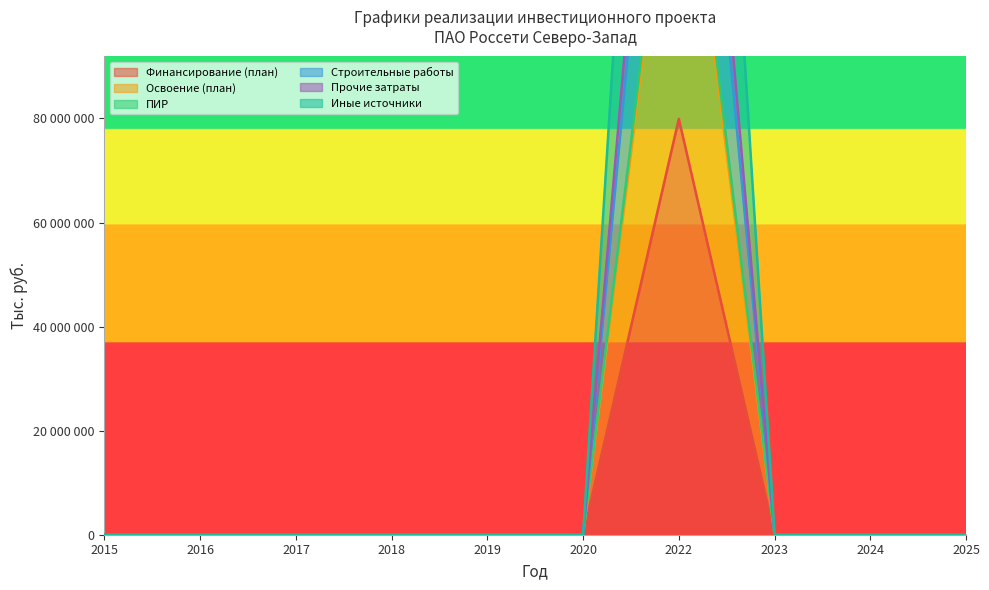

Does the chart have visible grid lines?

No